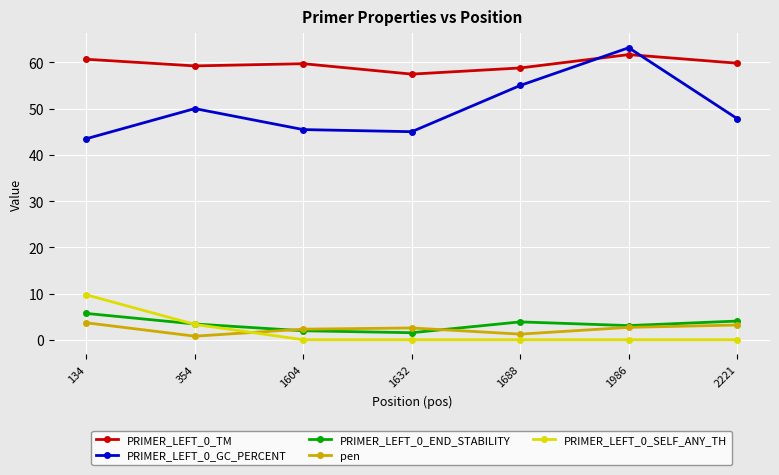

In pen, how many points are higher than both neighbors (excluding endpoints)?

1